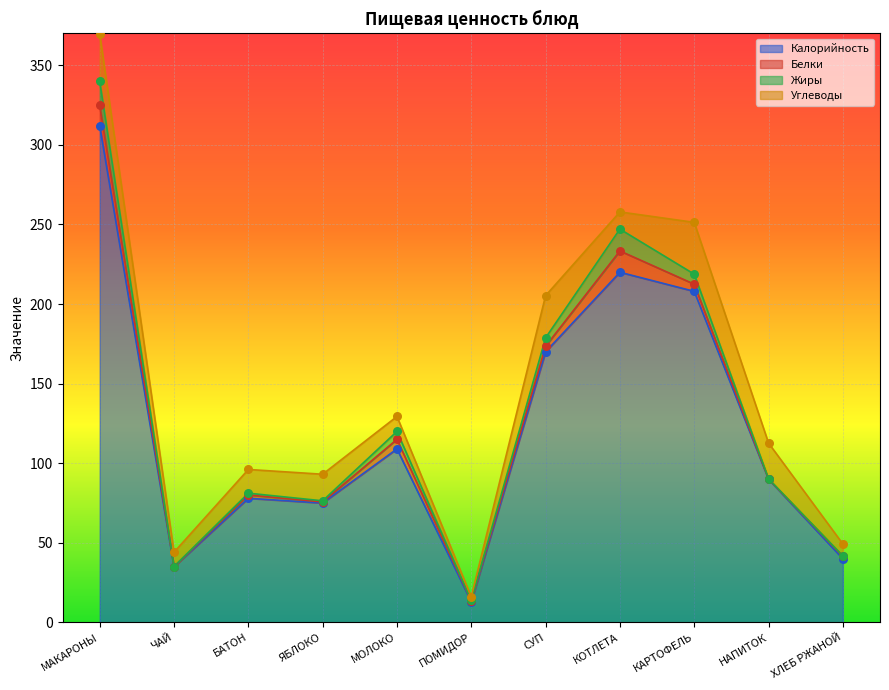

The Калорийность series shows 75 at ЯБЛОКО. True or false?

True